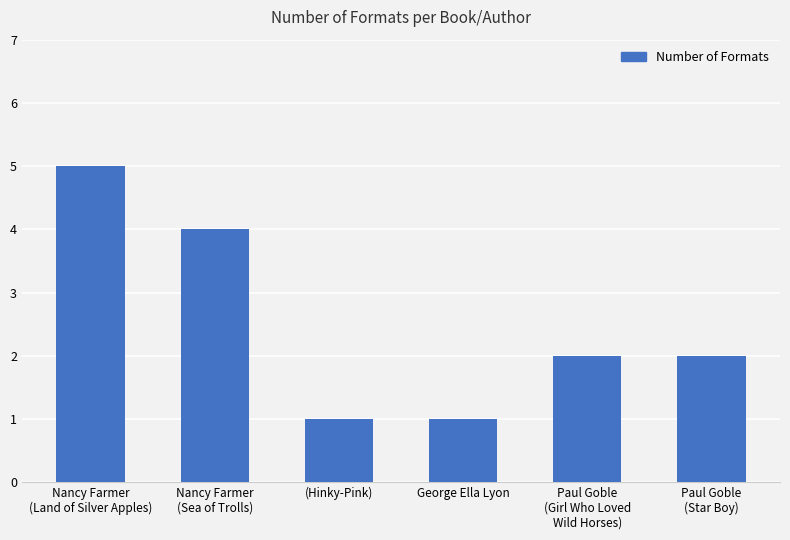

How many bars are there in total?

6